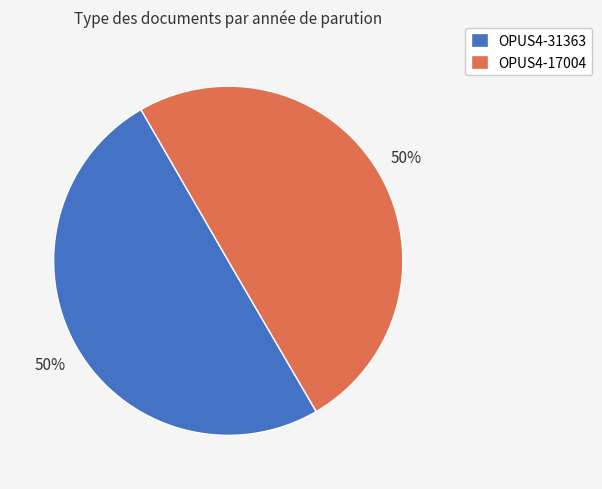

Combined, do OPUS4-17004 and OPUS4-31363 account for over 50%?

Yes